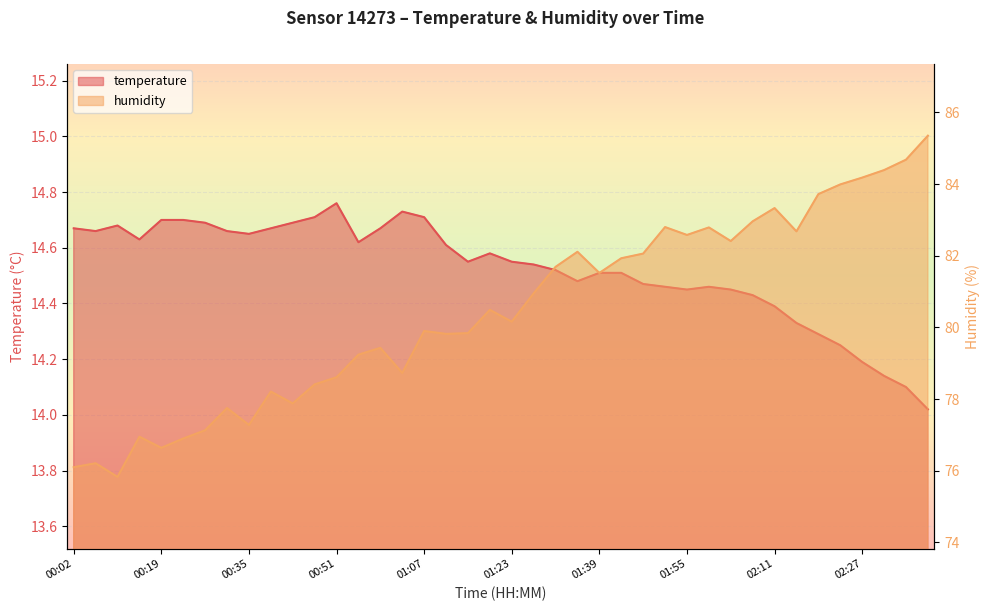

True or false: temperature and humidity cross at least once.

False